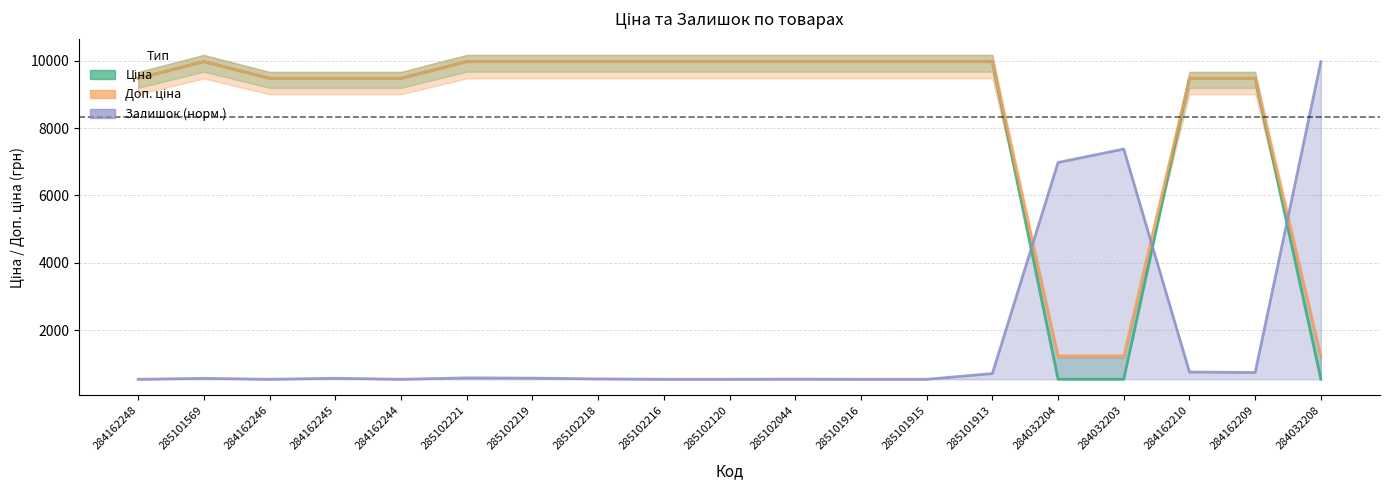

Reading left to right, extract all data points from this chart.

Ціна: 9480.1	9975.0	9480.1	9480.1	9480.1	9975.0	9975.0	9975.0	9975.0	9975.0	9975.0	9975.0	9975.0	9975.0	539.0	539.0	9480.1	9480.1	539.0
Доп. ціна: 9480.1	9975.0	9480.1	9480.1	9480.1	9975.0	9975.0	9975.0	9975.0	9975.0	9975.0	9975.0	9975.0	9975.0	1235.4	1235.4	9480.1	9480.1	1235.4
Залишок: 539.0	565.6	539.0	569.4	539.0	580.8	573.2	550.4	539.0	539.0	542.8	539.0	539.0	709.8	6980.2	7378.8	755.4	740.2	9975.0